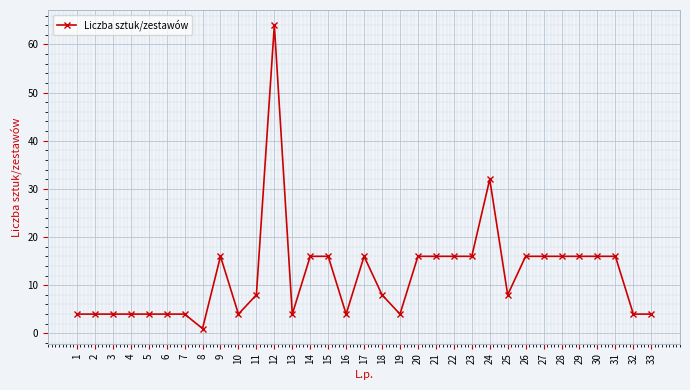

Which category has the lowest value across all series?

8